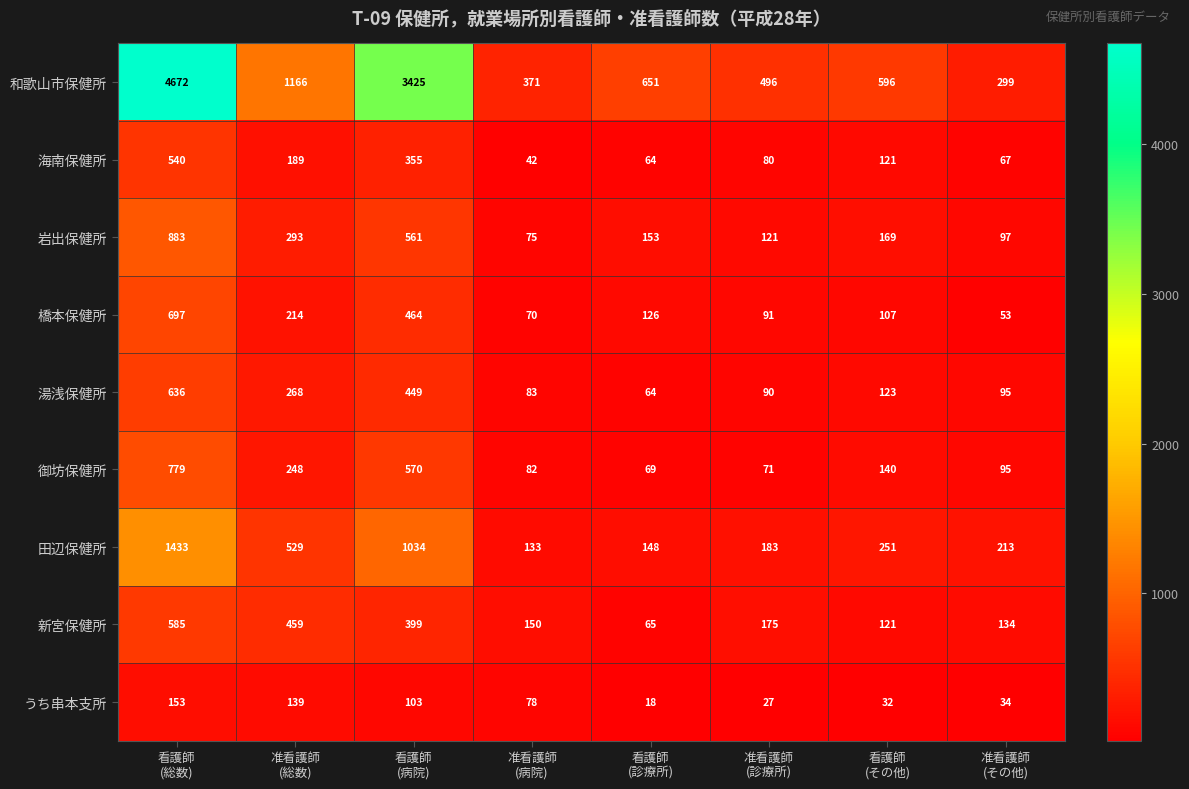

At which category is the sum across all series the highest?

看護師
(総数)